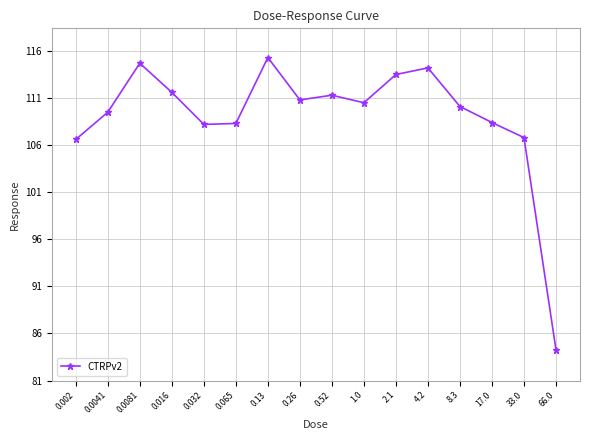

What is the approximate value at 66.0?

84.3